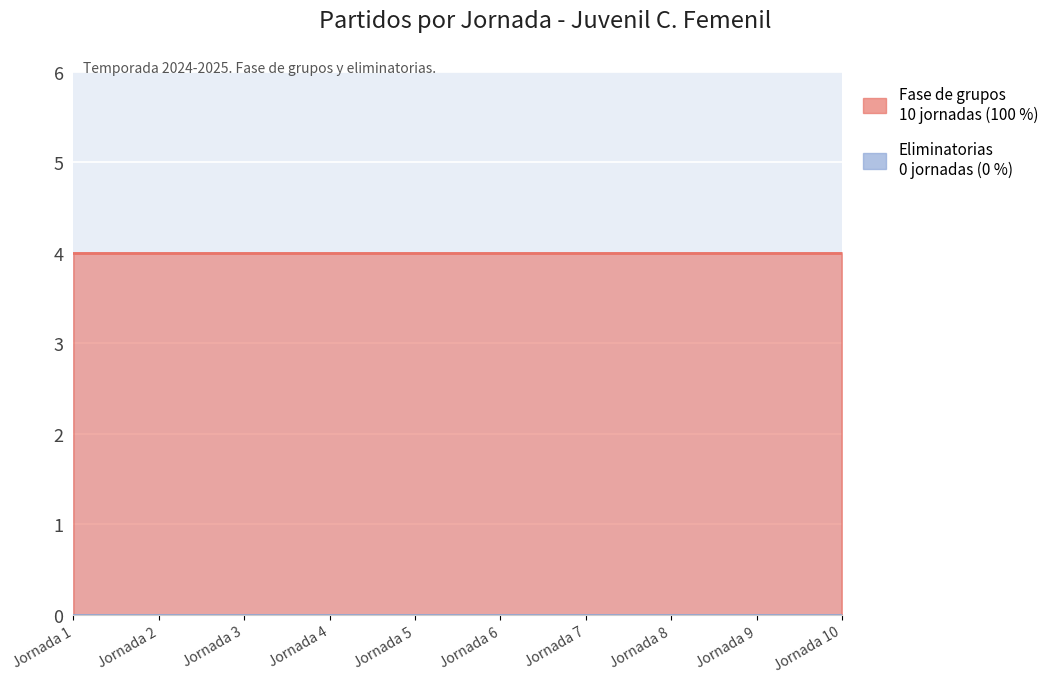

True or false: Fase de grupos and Eliminatorias intersect in this chart.

False